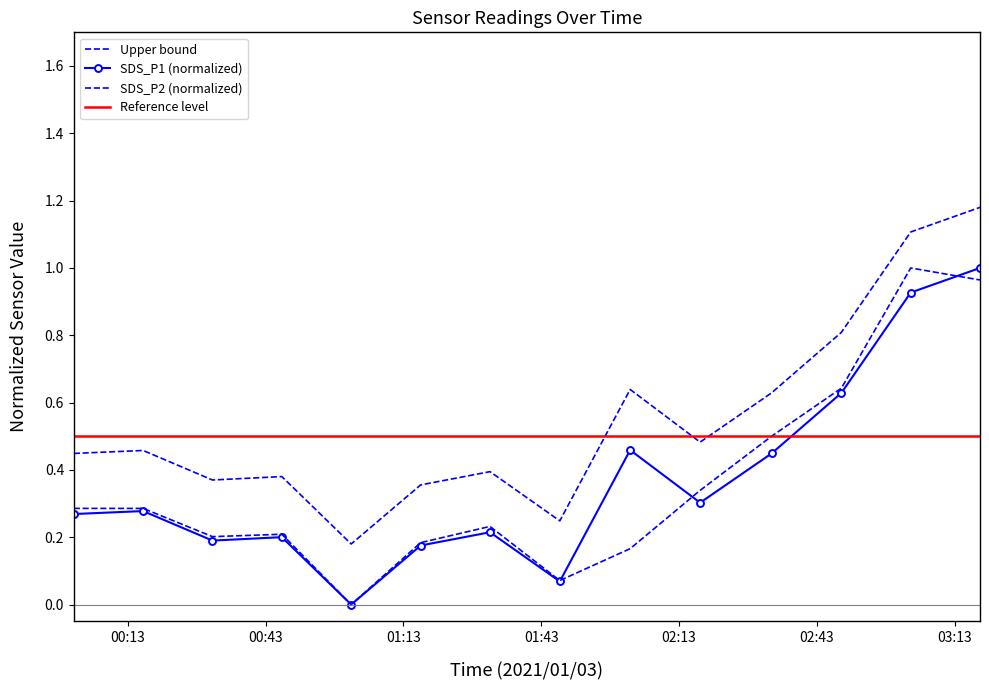

Between which two adjacent categories do SDS_P2 and SDS_P1 first intersect?

2021/01/03 01:47:03 and 2021/01/03 02:02:22